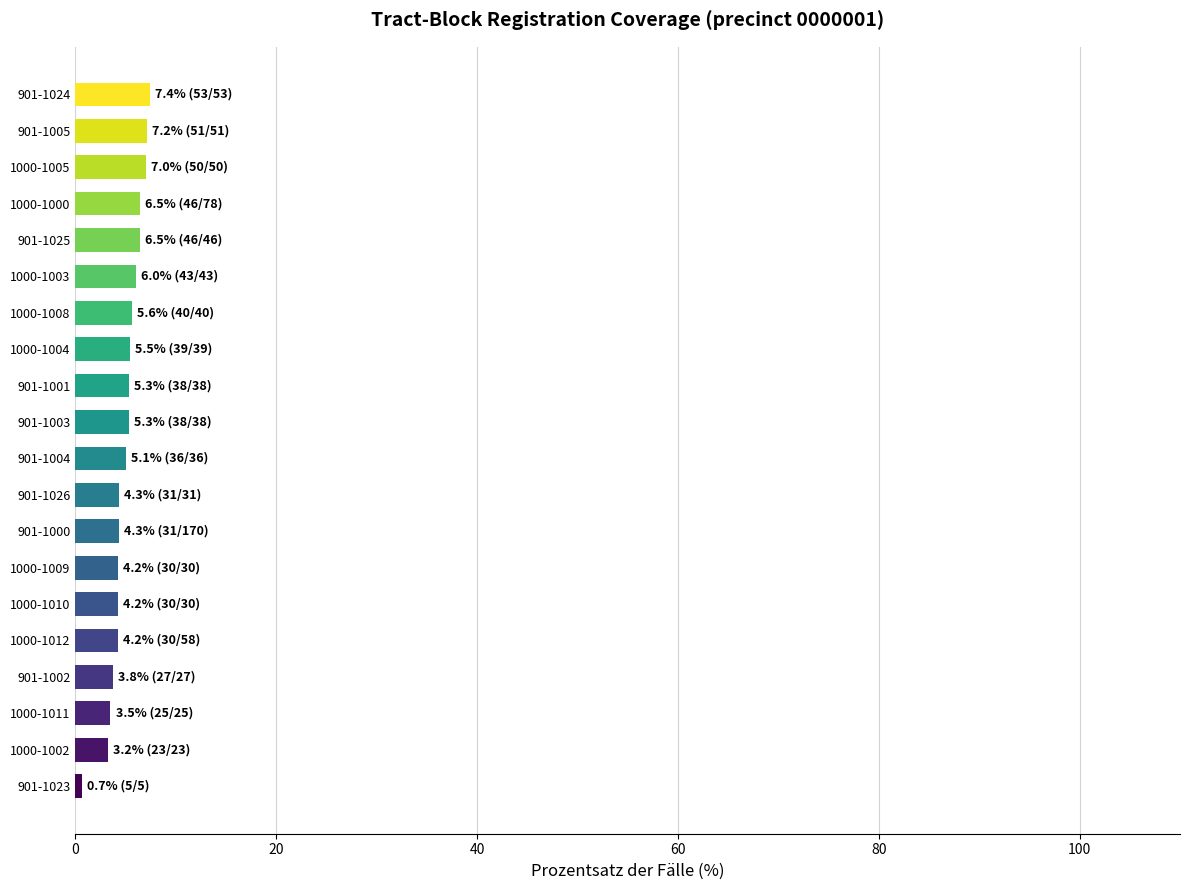

The value at 901-1004 is 5.1. True or false?

True